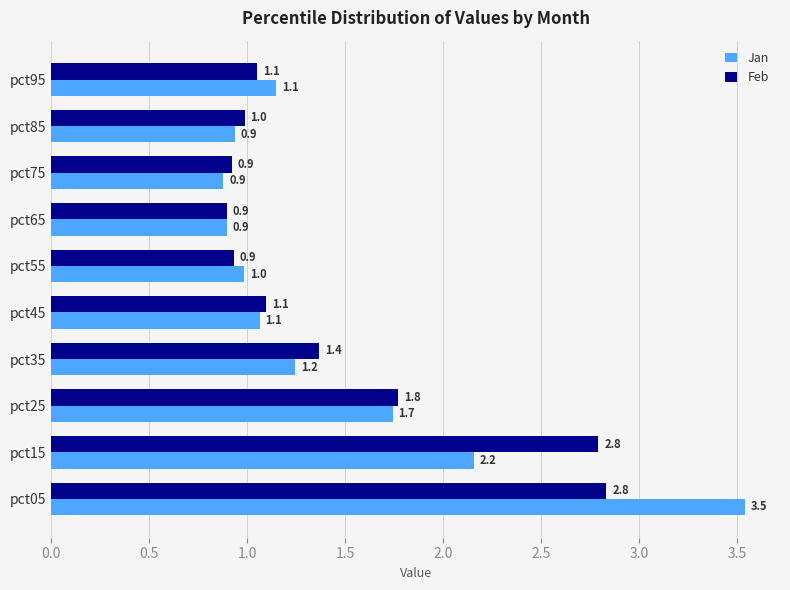

Which series has the largest range (max minus min)?

Jan